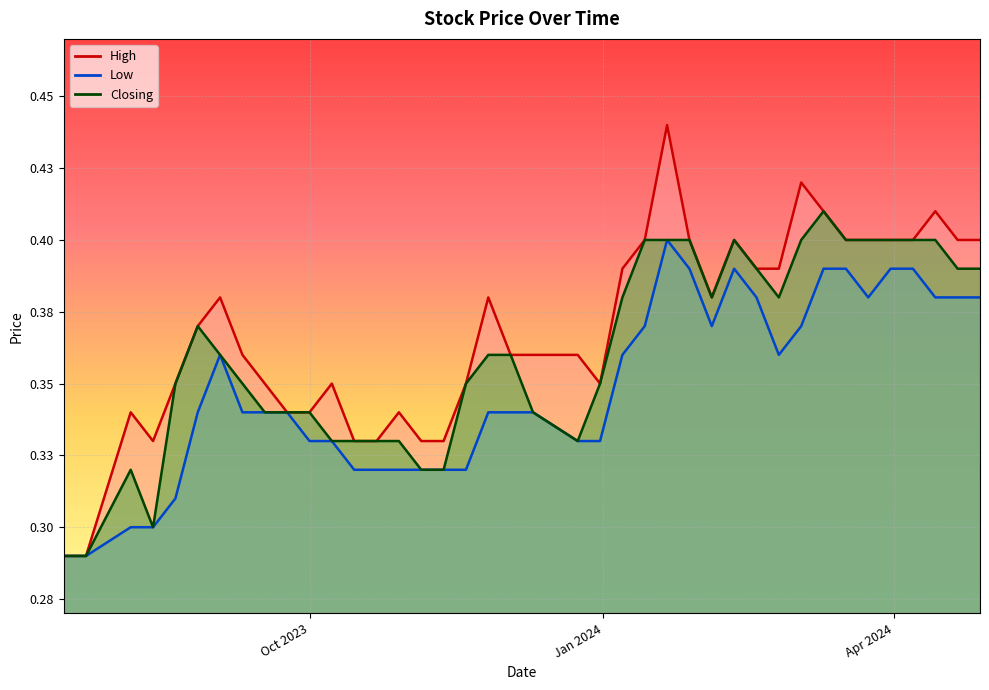

Reading right to left, list all the values displayed in this chart.

High: 0.4	0.4	0.4	0.4	0.4	0.4	0.4	0.4	0.4	0.4	0.4	0.4	0.4	0.4	0.4	0.4	0.4	0.3	0.4	0.4	0.4	0.4	0.3	0.3	0.3	0.3	0.3	0.3	0.3	0.3	0.3	0.3	0.4	0.4	0.4	0.3	0.3	0.3	0.3	0.3
Low: 0.4	0.4	0.4	0.4	0.4	0.4	0.4	0.4	0.4	0.4	0.4	0.4	0.4	0.4	0.4	0.4	0.4	0.3	0.3	0.3	0.3	0.3	0.3	0.3	0.3	0.3	0.3	0.3	0.3	0.3	0.3	0.3	0.3	0.4	0.3	0.3	0.3	0.3	0.3	0.3
Closing: 0.4	0.4	0.4	0.4	0.4	0.4	0.4	0.4	0.4	0.4	0.4	0.4	0.4	0.4	0.4	0.4	0.4	0.3	0.3	0.3	0.4	0.4	0.3	0.3	0.3	0.3	0.3	0.3	0.3	0.3	0.3	0.3	0.3	0.4	0.4	0.3	0.3	0.3	0.3	0.3